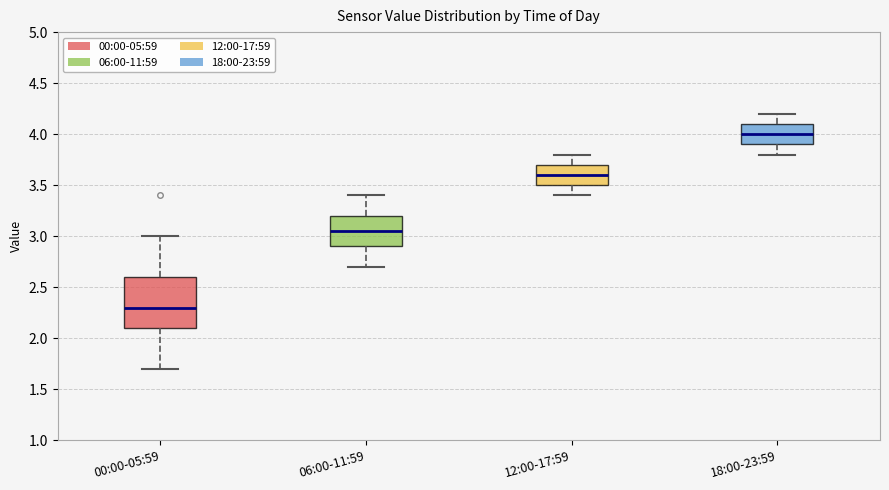

Reading left to right, read every box against the y-axis: the position of its median line, the range the box covers, and the ends of its whiskers. The values are not printed on the chart, so give them approximately, as read against the axis.

00:00-05:59: median 2.30, box 2.10 to 2.60, whiskers 1.70 to 3.00
06:00-11:59: median 3.05, box 2.90 to 3.20, whiskers 2.70 to 3.40
12:00-17:59: median 3.60, box 3.50 to 3.70, whiskers 3.40 to 3.80
18:00-23:59: median 4.00, box 3.90 to 4.10, whiskers 3.80 to 4.20